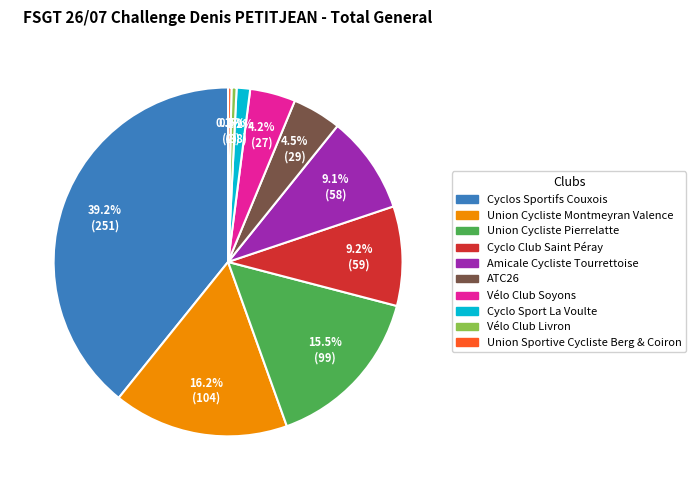

How many slices are in this pie chart?

10